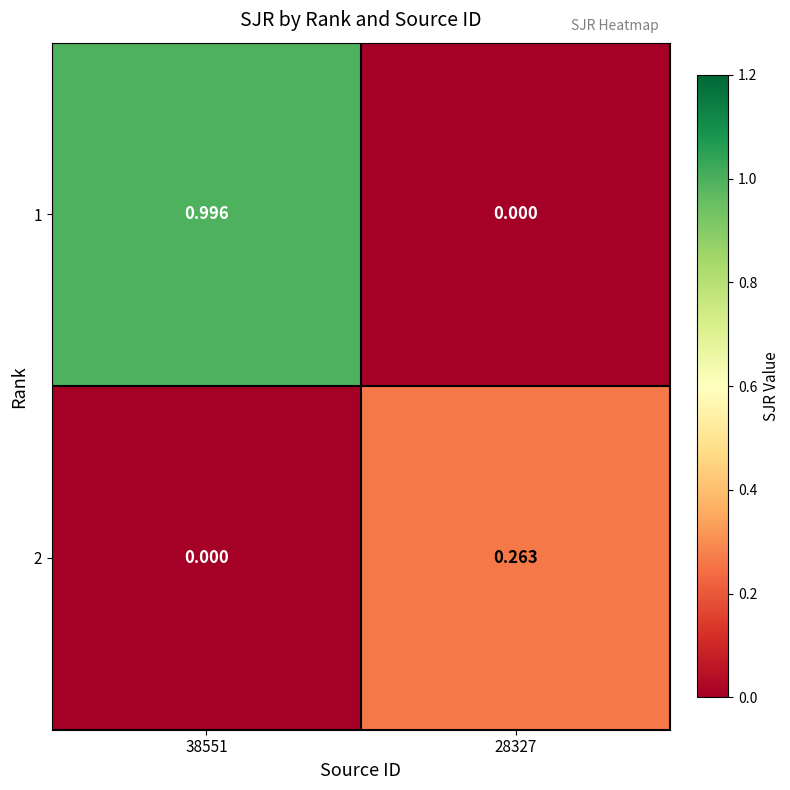

How many data points does each series have?

2